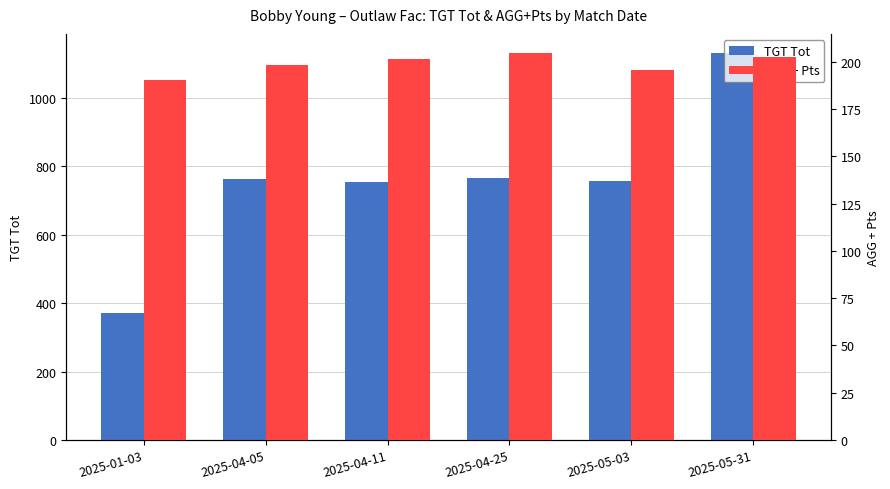

How many groups of bars are there?

6